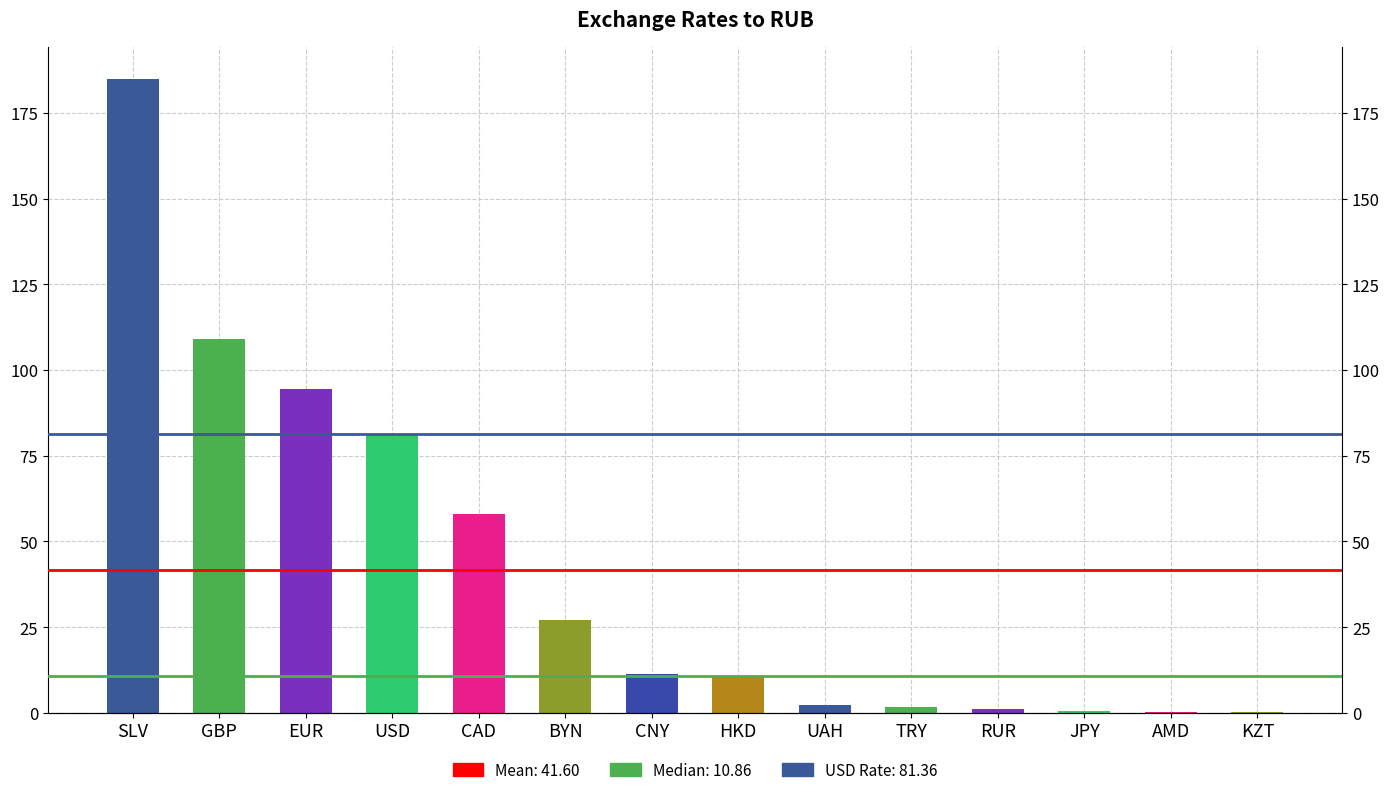

What is the change in value from SLV to JPY?

-184.6